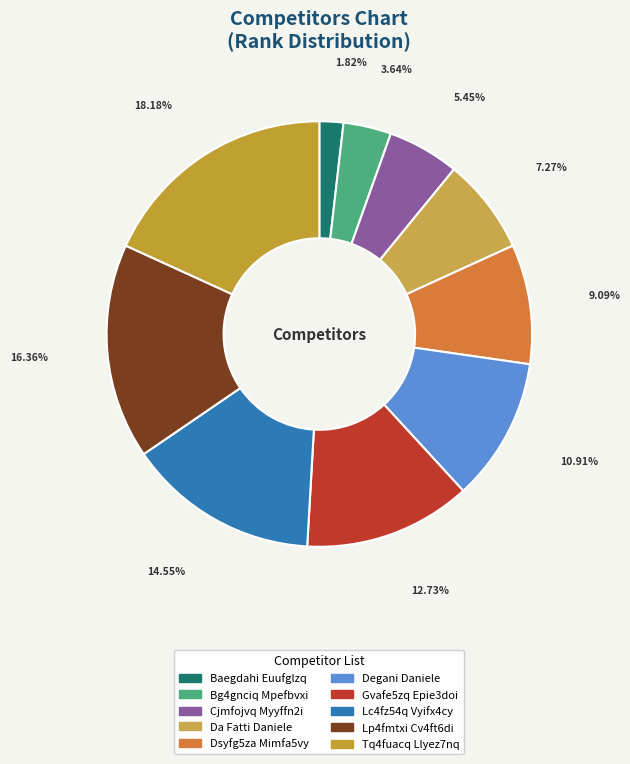

Do Lp4fmtxi Cv4ft6di and Dsyfg5za Mimfa5vy together represent more than half of the pie?

No